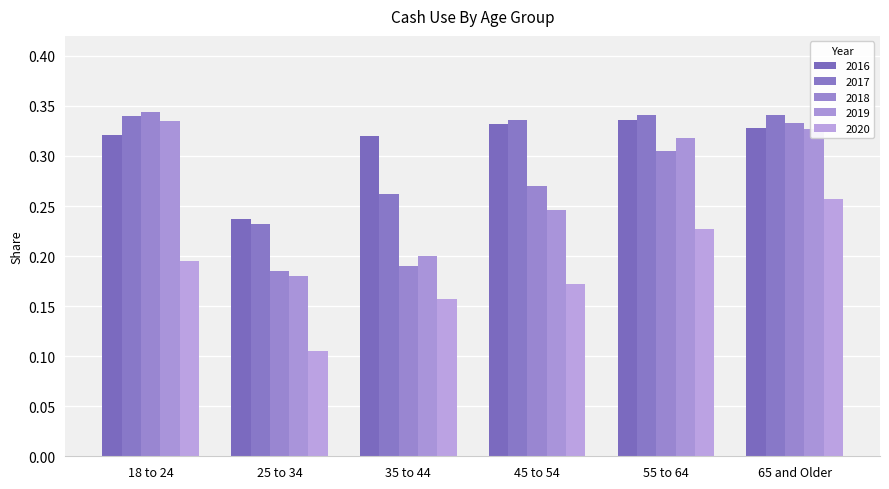

The 2019 series shows 0.2 at 55 to 64. True or false?

False